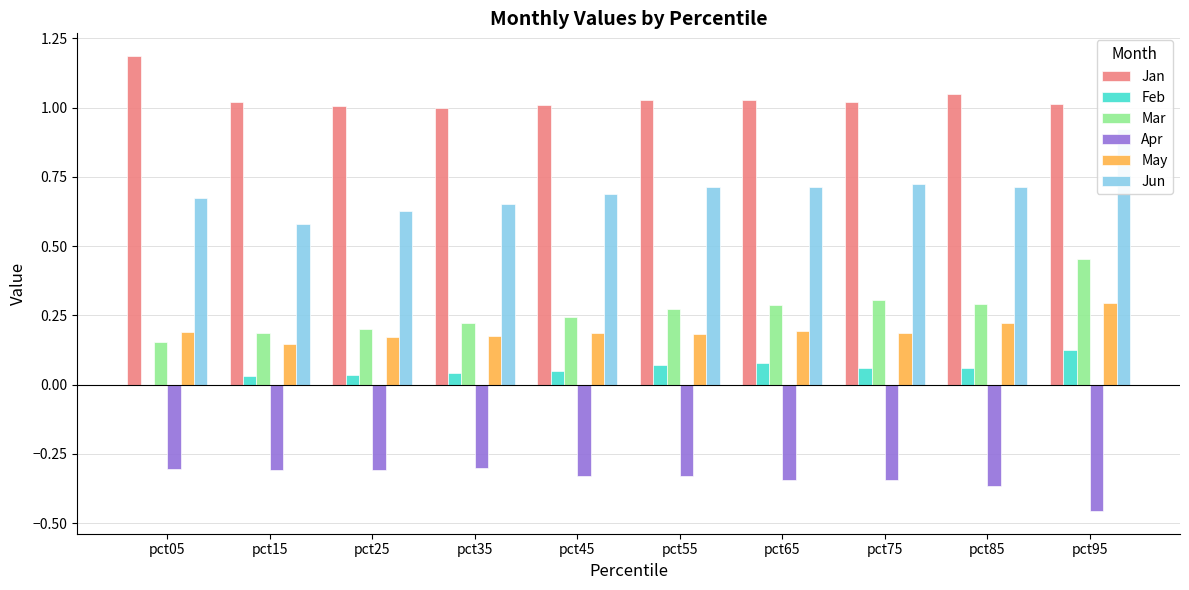

Is the value of Jan at pct05 greater than the value of Apr at pct85?

Yes